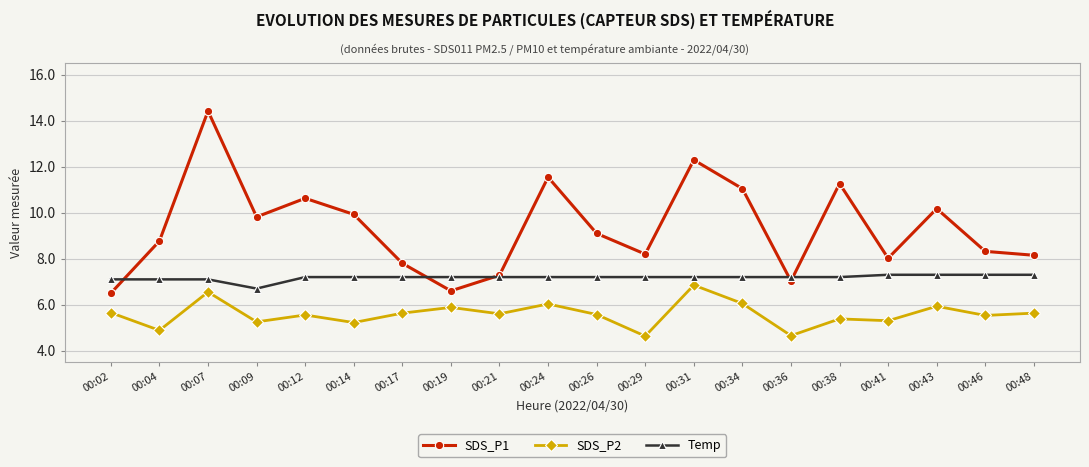

What is the average value of the SDS_P1 series?

9.3